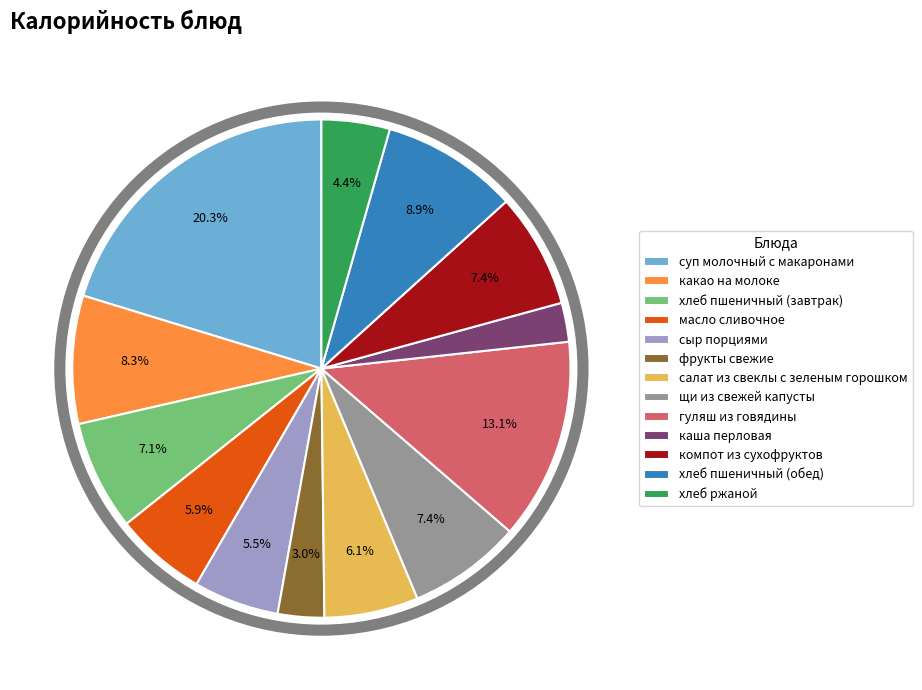

To the nearest percent, what is the combined percentage of какао на молоке and хлеб ржаной?

13%